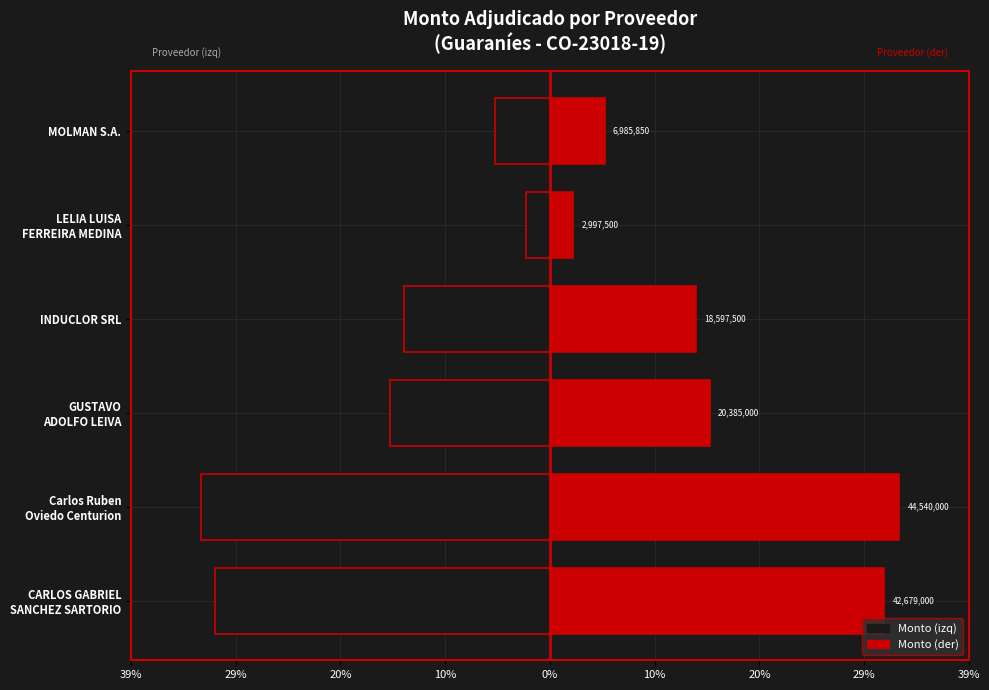

What is the difference between the second highest and second lowest values in the Monto (der) series?

26.2